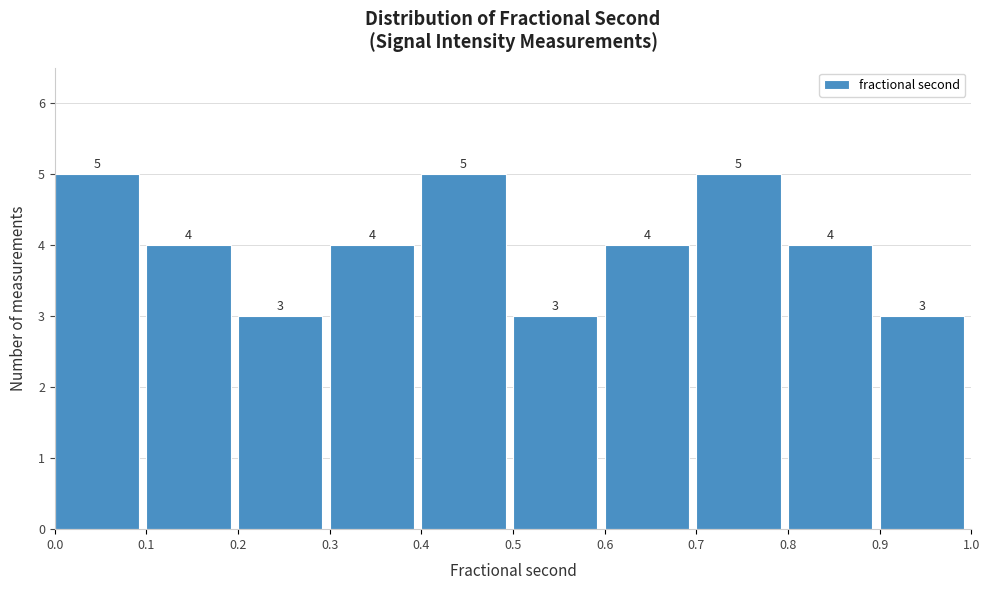

How tall is the bar that spans 0.8 to 0.9 on the x-axis?

4